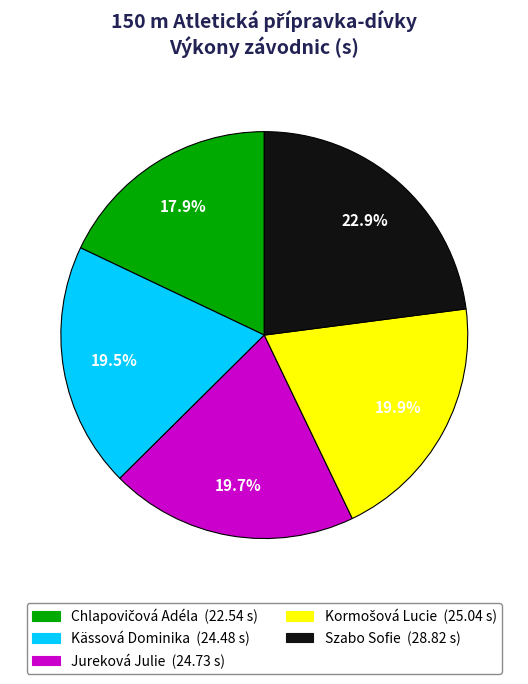

Does Szabo Sofie account for over 50% of the chart?

No